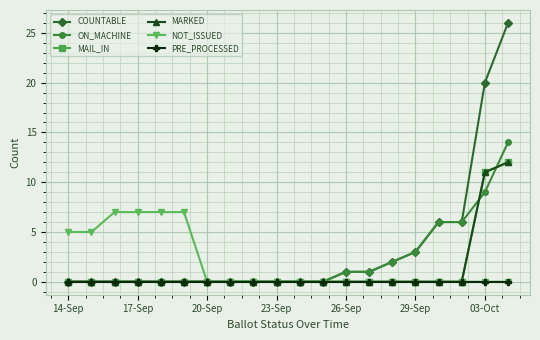

Does the chart have visible grid lines?

Yes